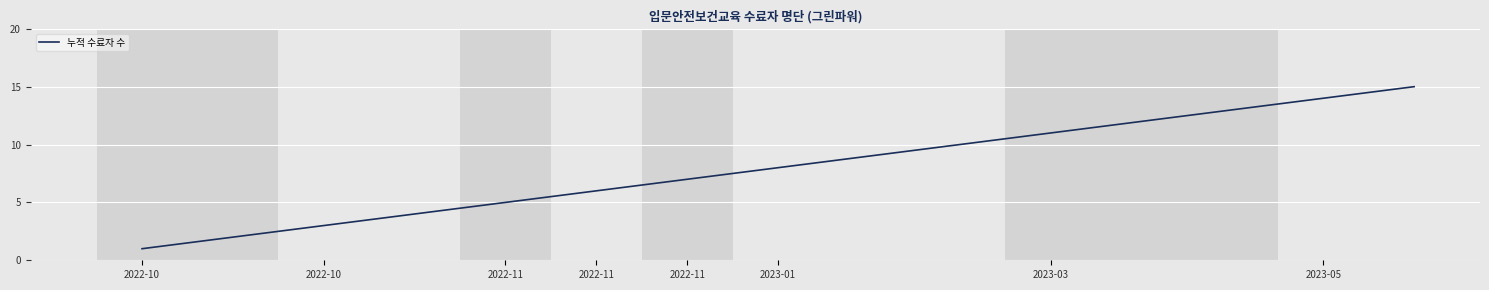

True or false: the data has more than 0 interior local peaks.

False